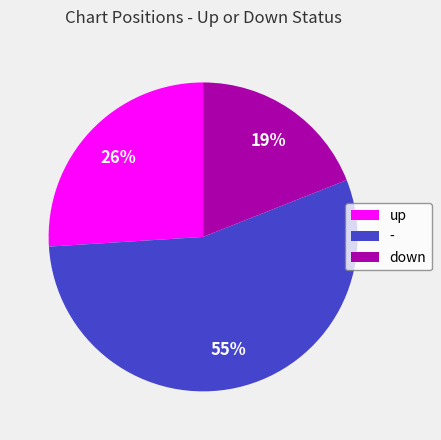

Which has a higher value, down or -?

-